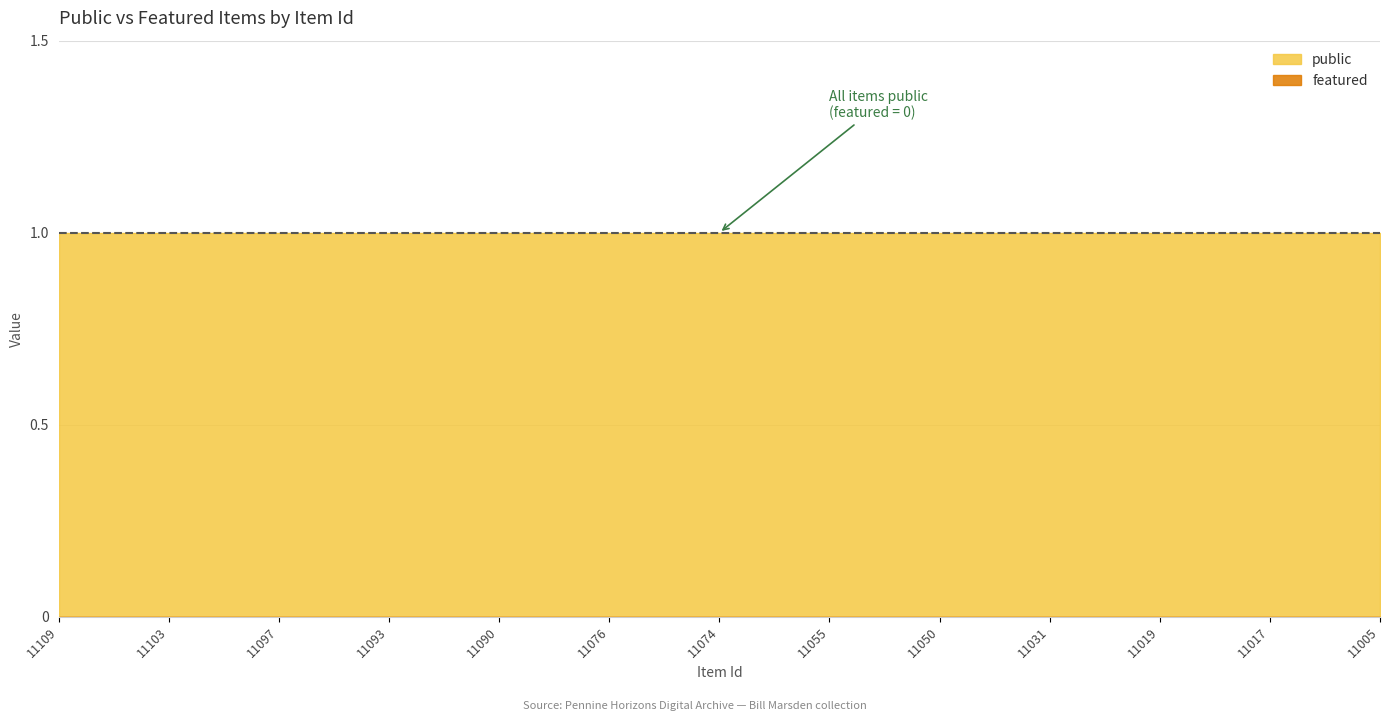

True or false: featured and public intersect in this chart.

False